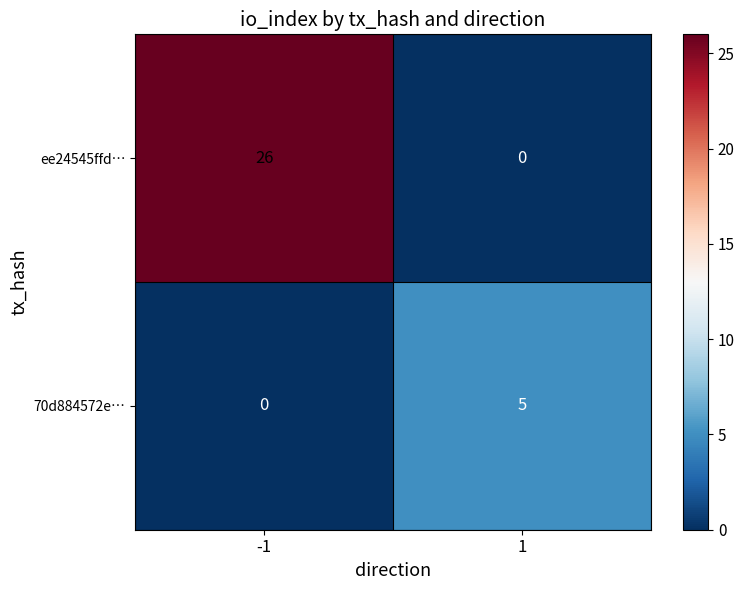

List the series in order of their peak value, highest first.

ee24545ffd…, 70d884572e…